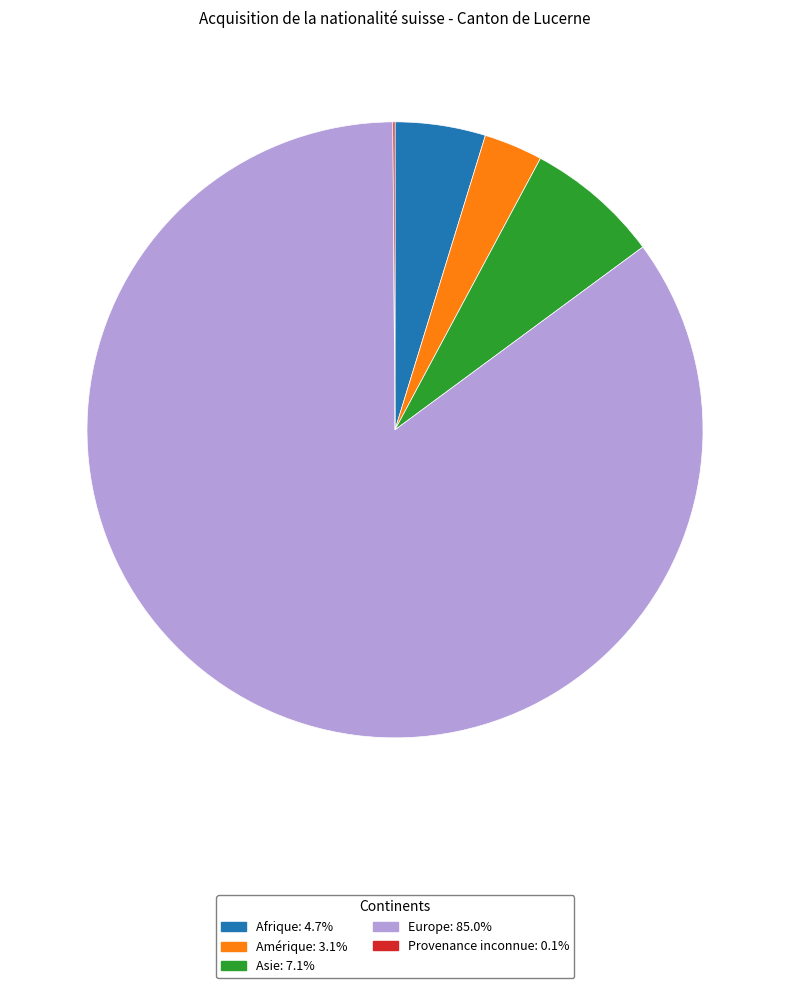

The Asie slice represents 7% of the pie. True or false?

True